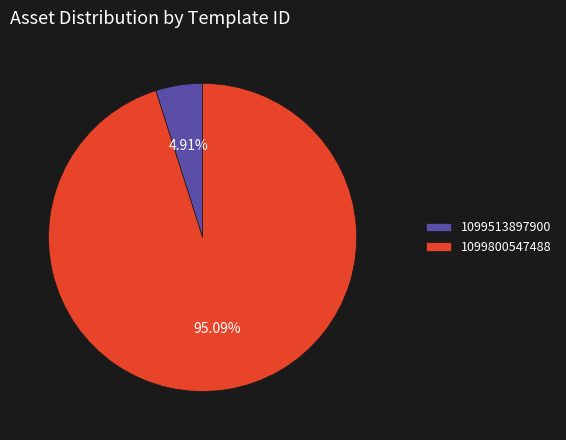

Does 1099800547488 represent more than half of the total?

Yes